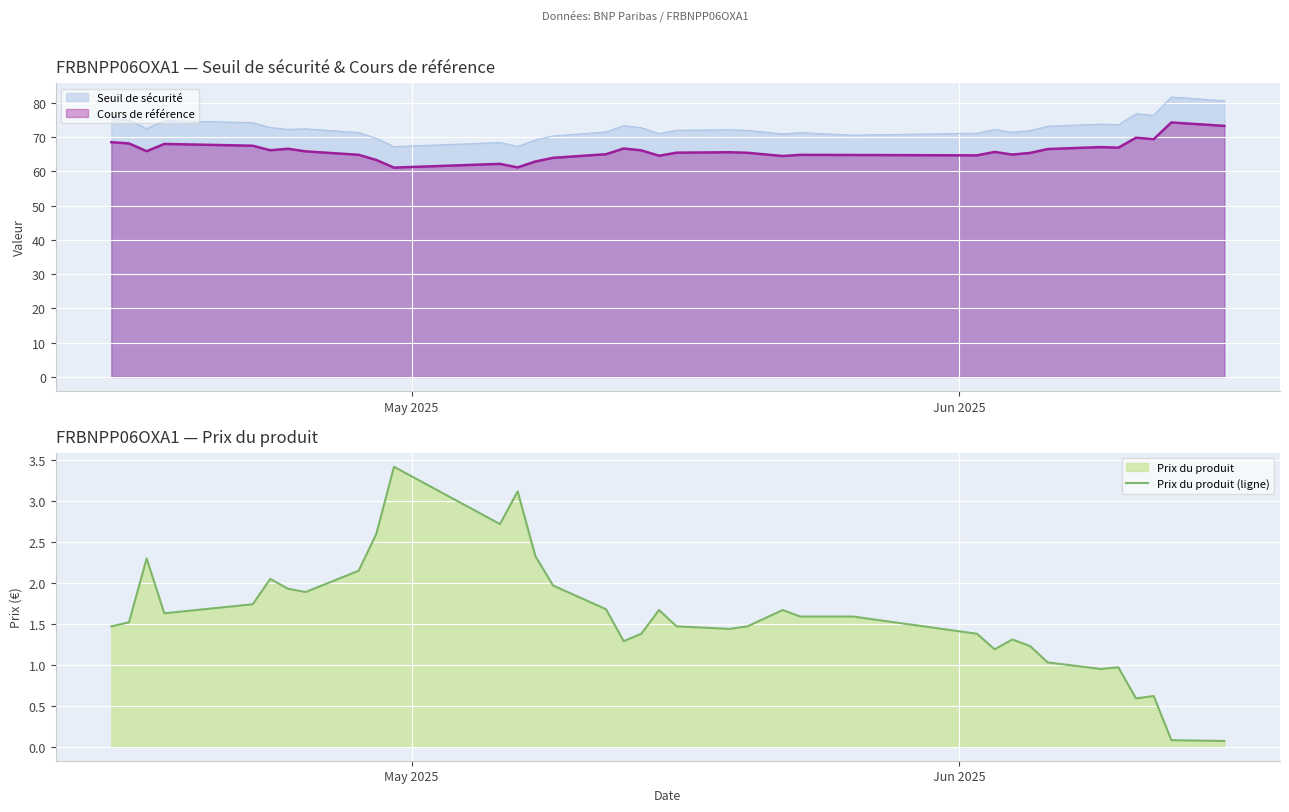

What is the highest value of the Cours de référence series?

74.2